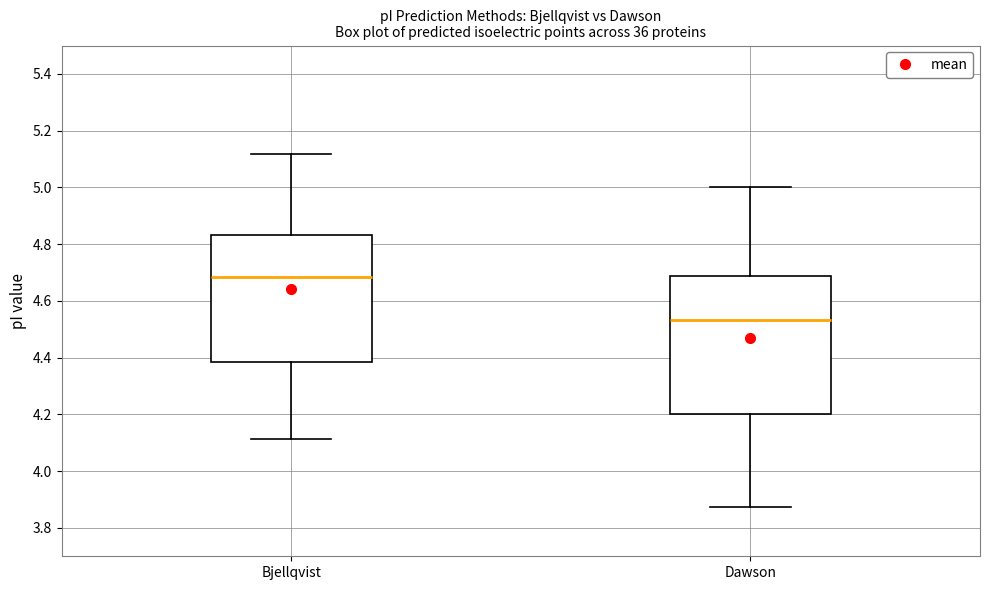

Reading left to right, read every box against the y-axis: the position of its median line, the range the box covers, and the ends of its whiskers. The values are not printed on the chart, so give them approximately, as read against the axis.

Bjellqvist: median 4.68, box 4.38 to 4.84, whiskers 4.12 to 5.12
Dawson: median 4.54, box 4.20 to 4.68, whiskers 3.88 to 5.00